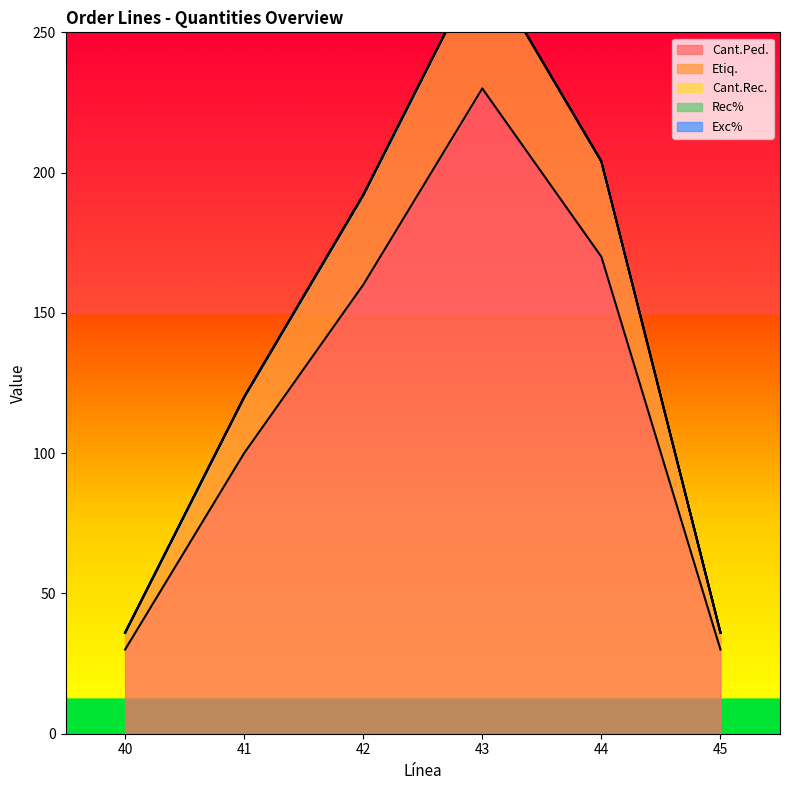

List the labels in order of Cant.Rec. value, smallest first.

40, 41, 42, 43, 44, 45